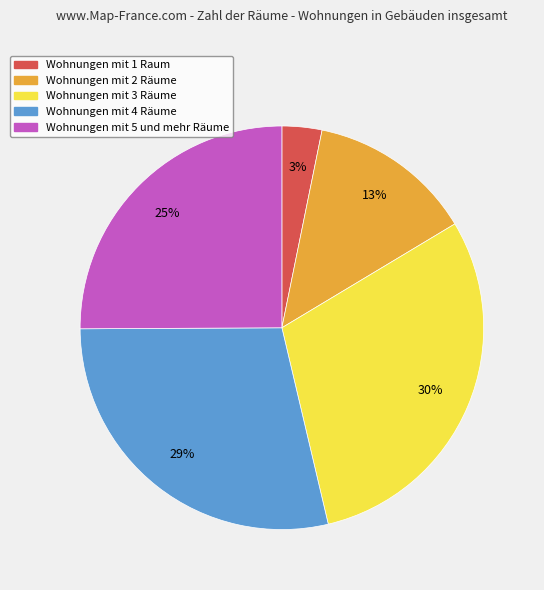

How many segments does this pie chart have?

5